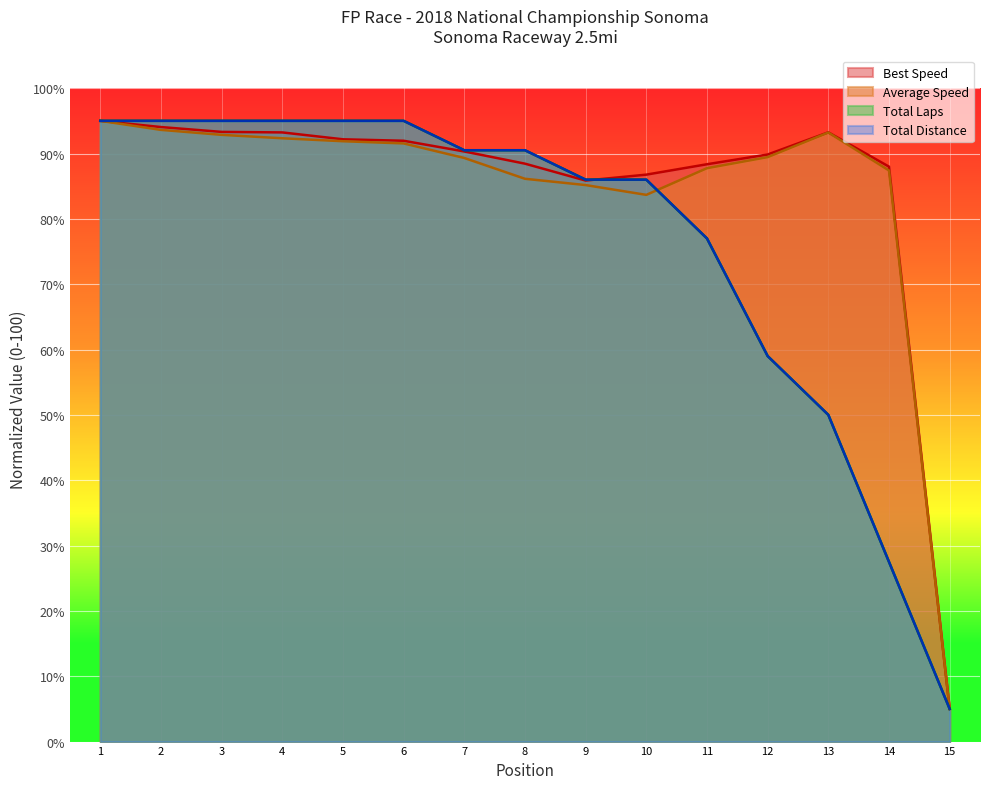

Is it true that Average Speed equals 89.3 at 7?

True